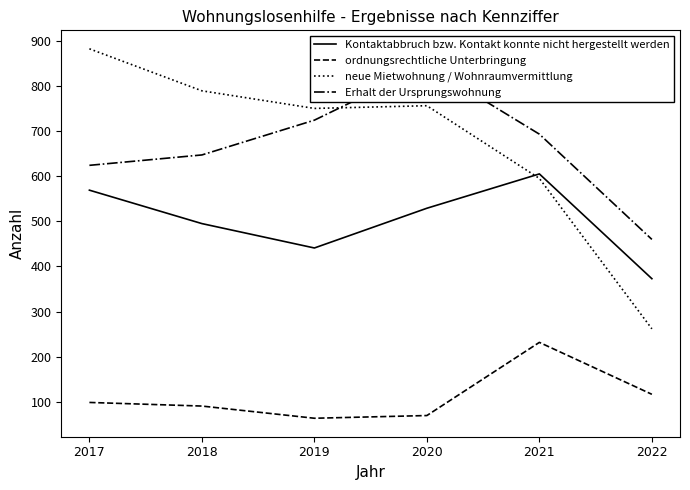

Reading left to right, what are all the values shown in this chart?

Kontaktabbruch bzw. Kontakt konnte nicht hergestellt werden: 2017=569	2018=495	2019=441	2020=529	2021=605	2022=373
ordnungsrechtliche Unterbringung: 2017=99	2018=91	2019=64	2020=70	2021=232	2022=117
neue Mietwohnung / Wohnraumvermittlung: 2017=882	2018=789	2019=750	2020=756	2021=595	2022=262
Erhalt der Ursprungswohnung: 2017=624	2018=647	2019=724	2020=845	2021=693	2022=460